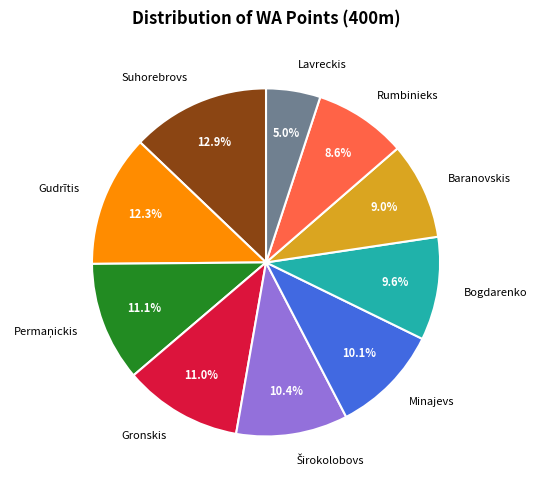

Does Rumbinieks represent more than half of the total?

No